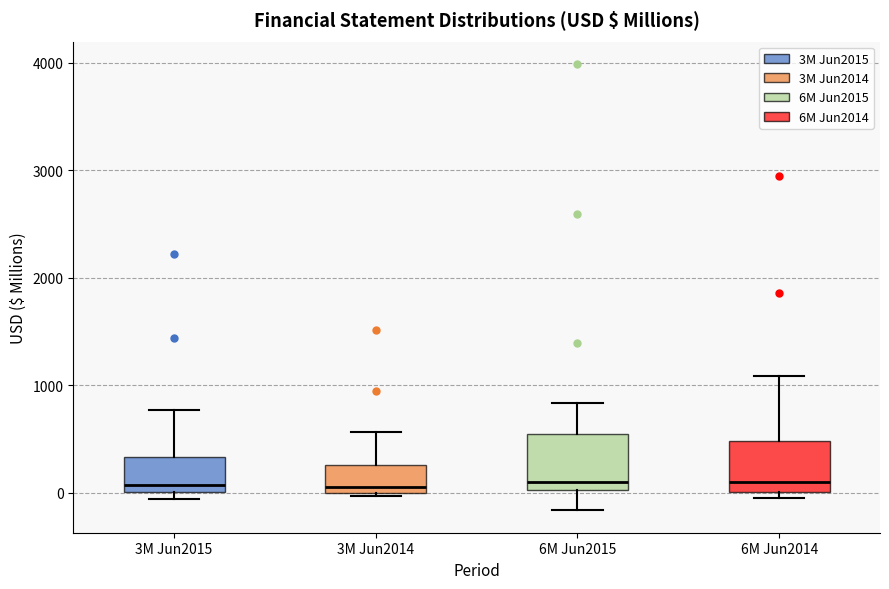

Reading left to right, read every box against the y-axis: the position of its median line, the range the box covers, and the ends of its whiskers. The values are not printed on the chart, so give them approximately, as read against the axis.

3M Jun2015: median 100, box 0 to 300, whiskers -100 to 800
3M Jun2014: median 100, box 0 to 300, whiskers 0 to 600
6M Jun2015: median 100, box 0 to 500, whiskers -200 to 800
6M Jun2014: median 100, box 0 to 500, whiskers -100 to 1100